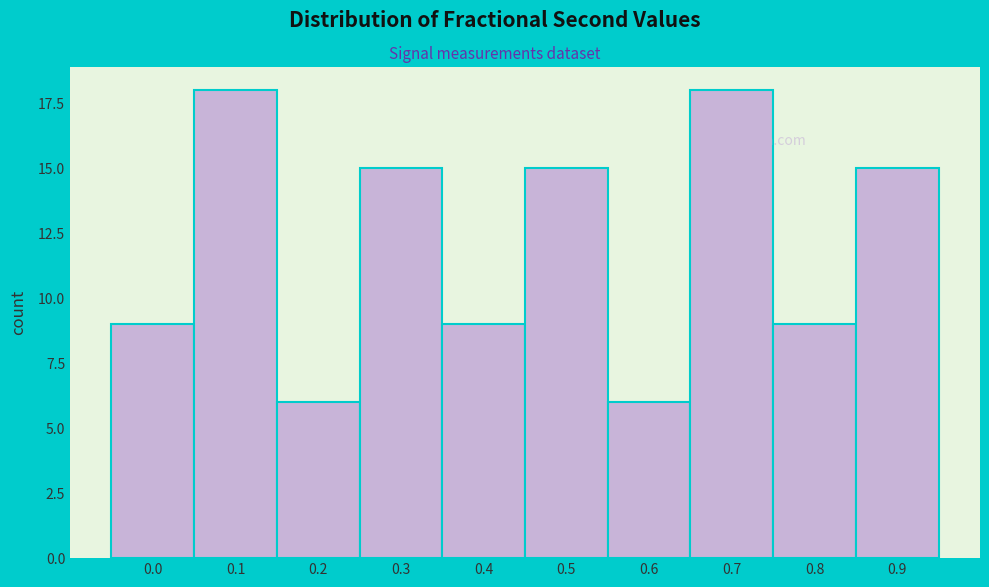

Reading left to right, transcribe all the data shown in this chart.

0.0=9	0.1=18	0.2=6	0.3=15	0.4=9	0.5=15	0.6=6	0.7=18	0.8=9	0.9=15